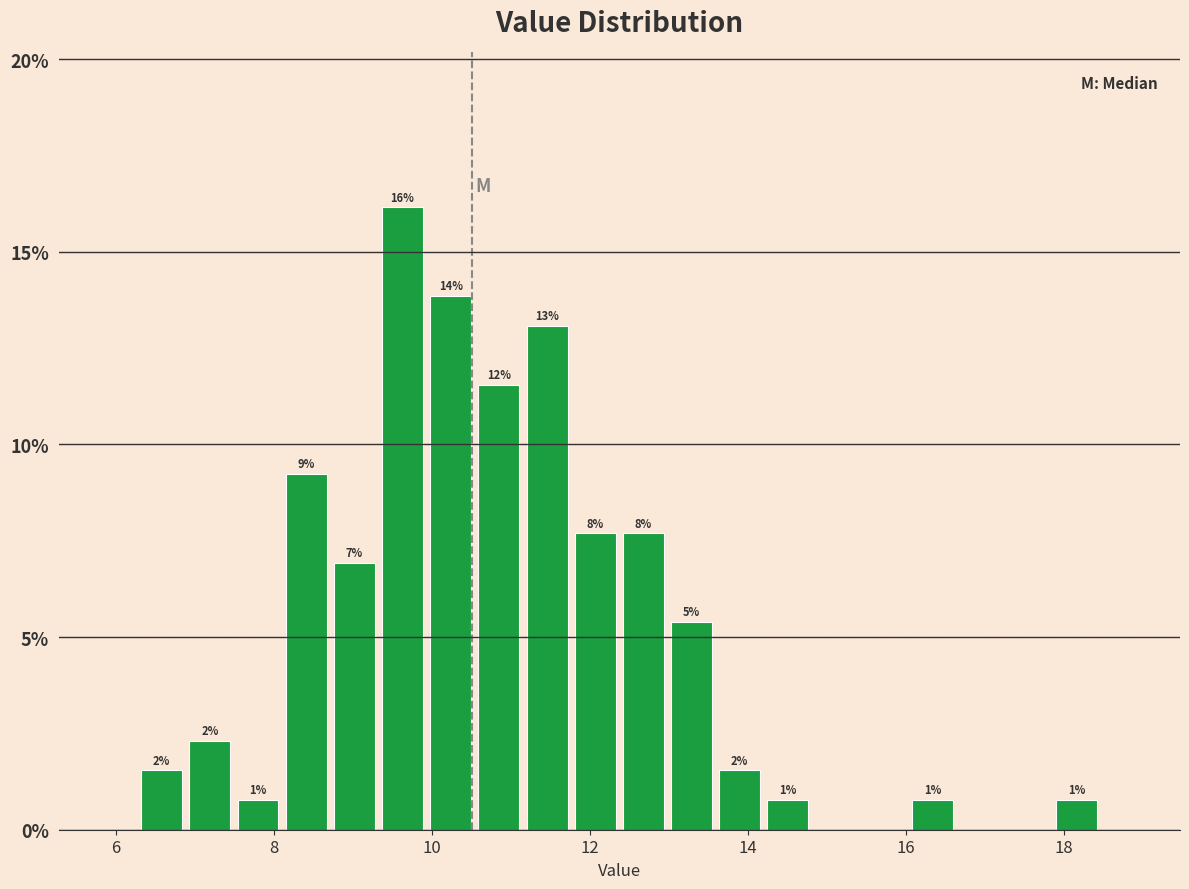

Around what value on the x-axis is the tallest bar? Give the approximate position of its centre, as read against the axis.

9.6